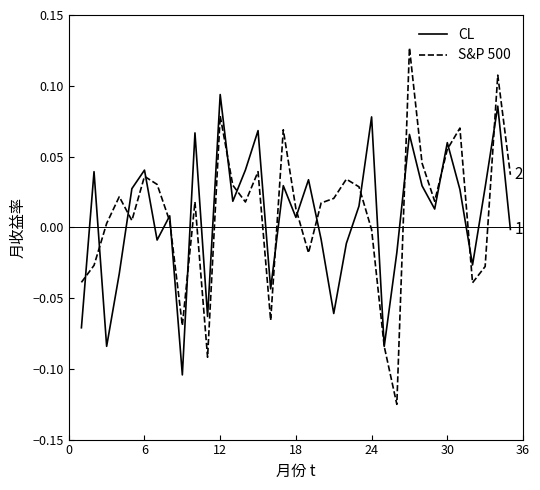

Which series has the widest spread of values?

S&P 500